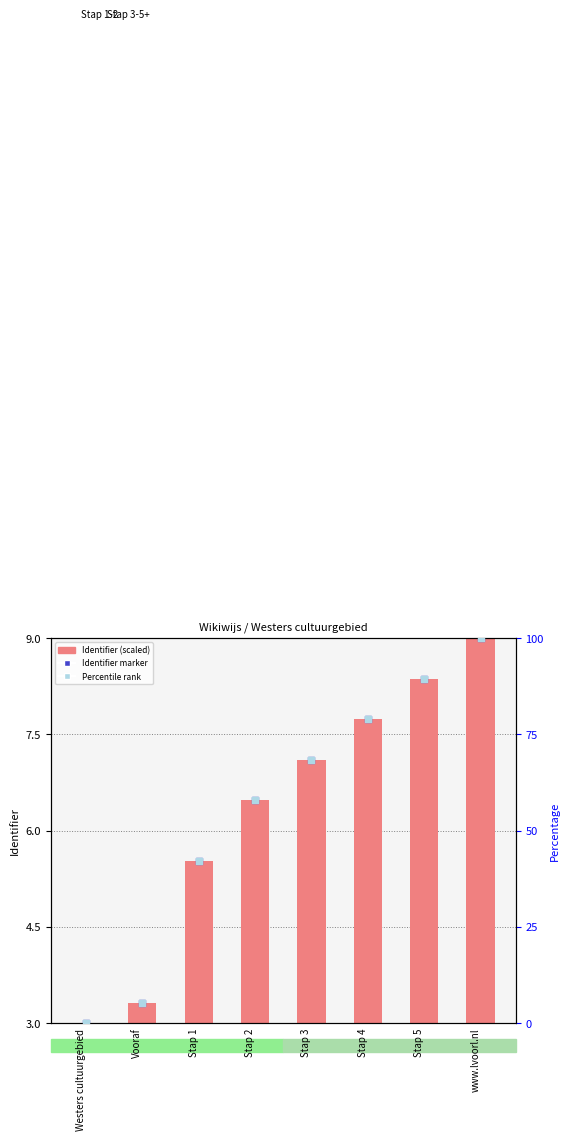

What are all the series names shown in the legend?

Identifier (scaled), Identifier marker, Percentile rank